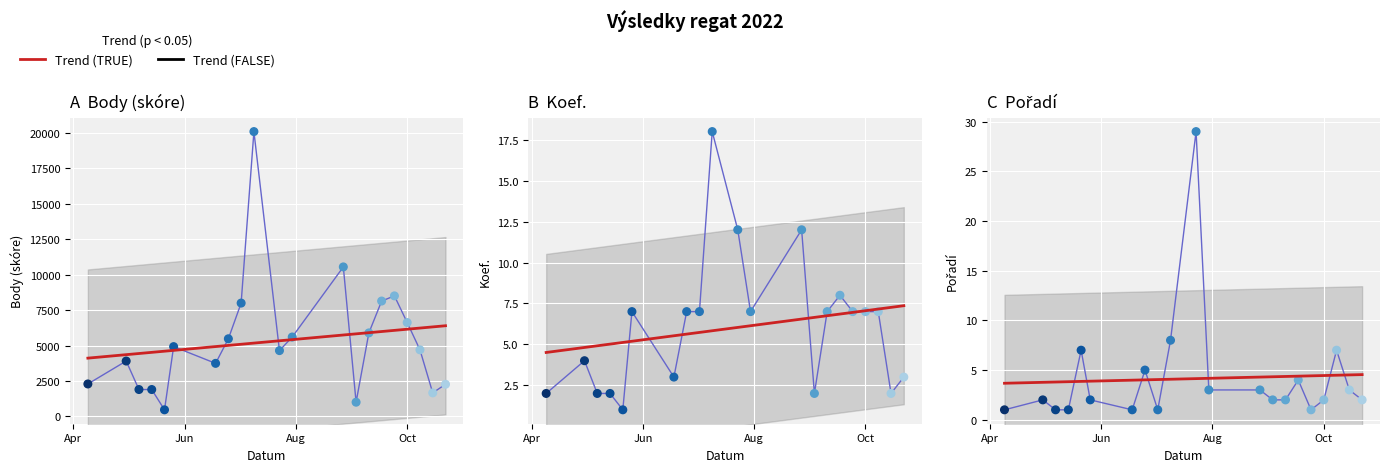

Which series has the largest total across all categories?

Body